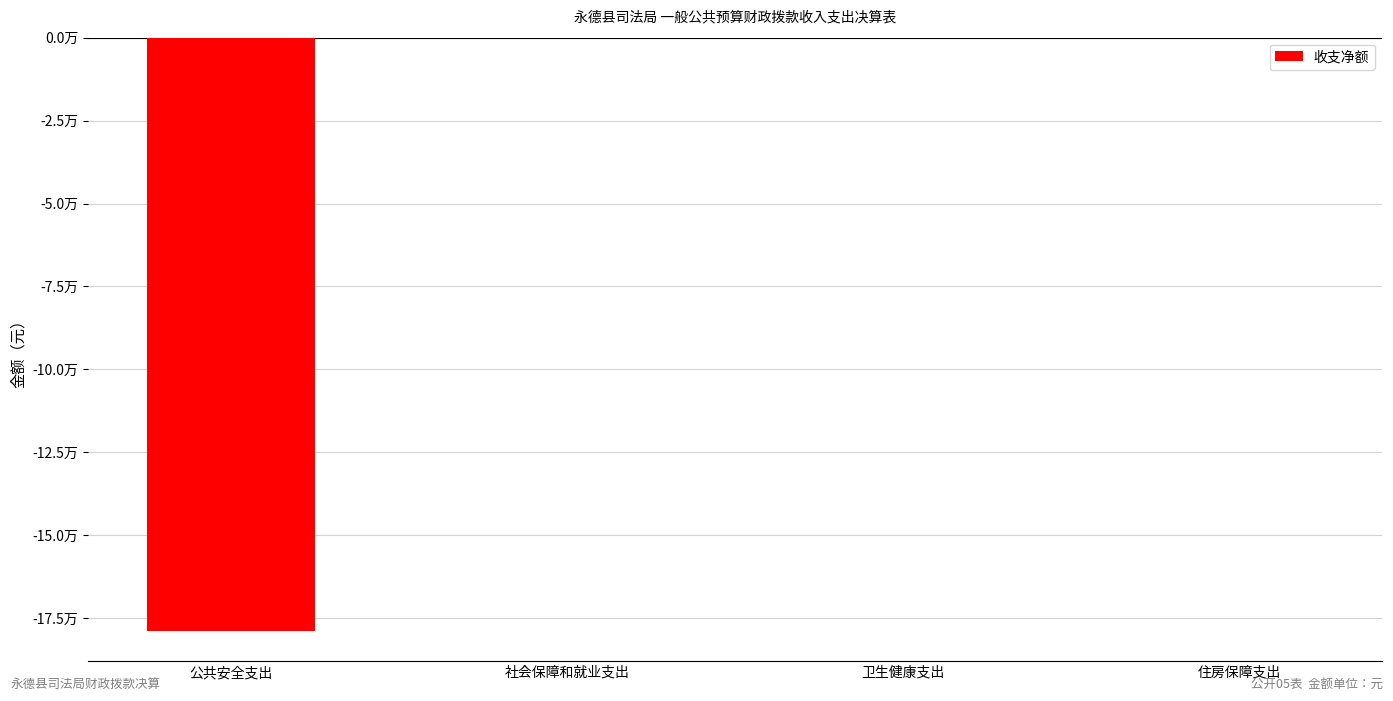

What is the average value?

-44754.7